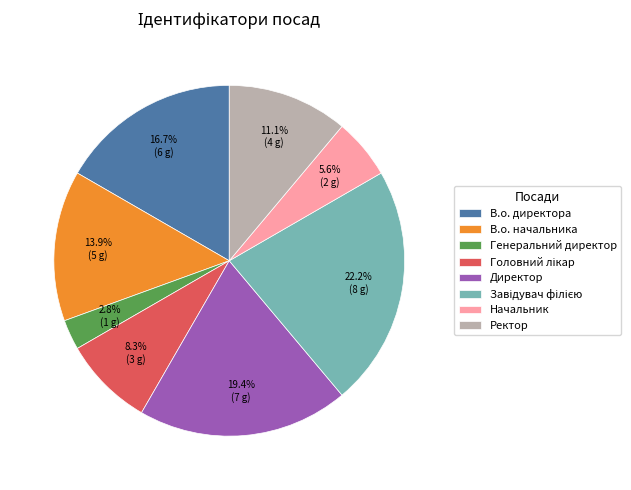

Does any single category account for the majority?

No